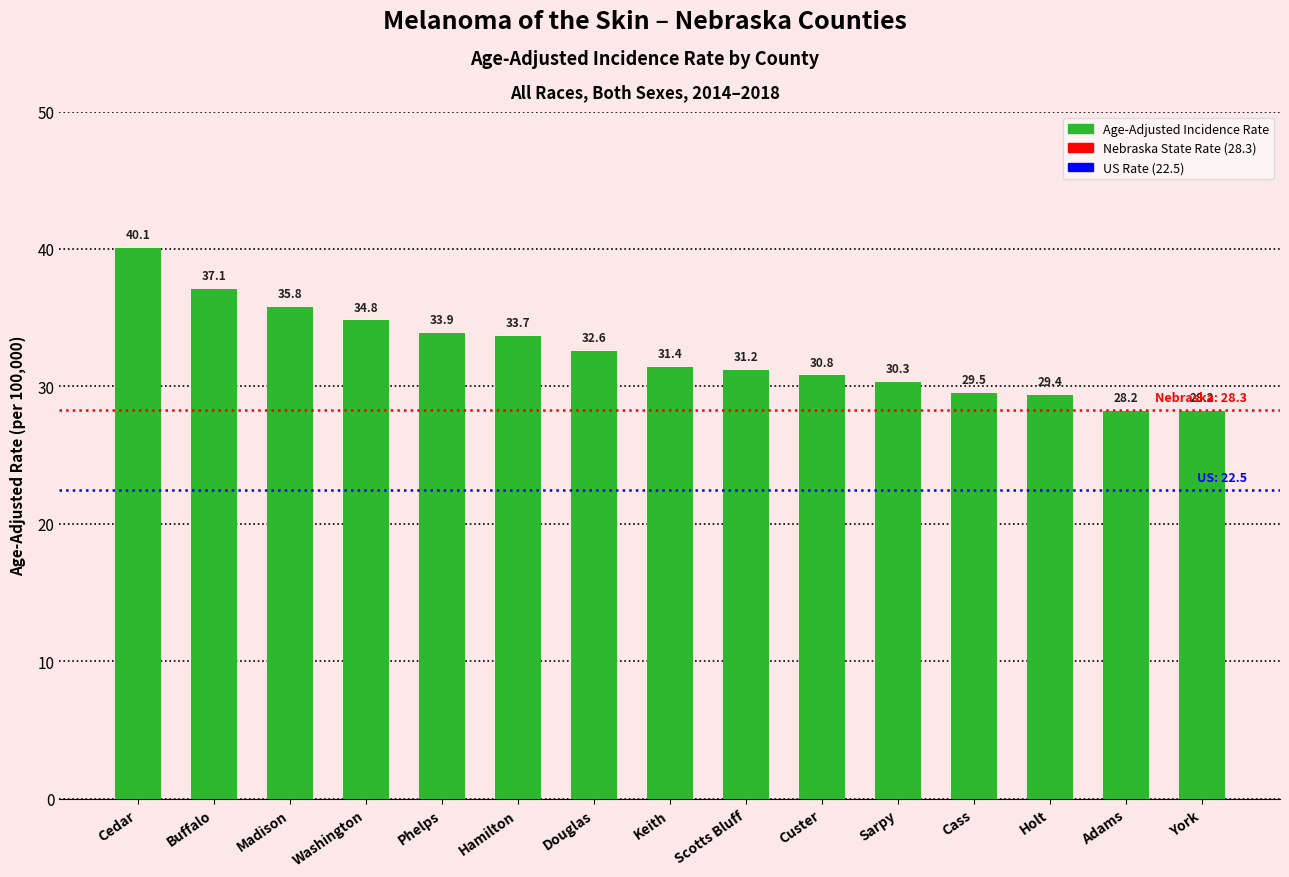

True or false: the data shows 34.8 at Washington.

True